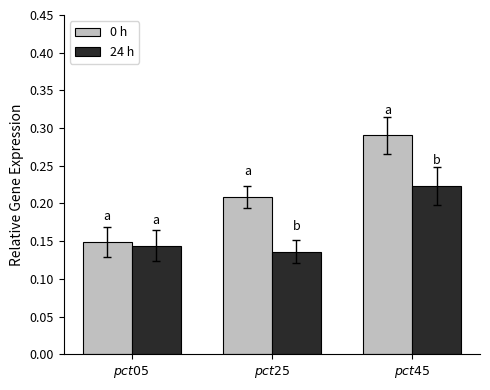

Which series has the largest range (max minus min)?

0 h